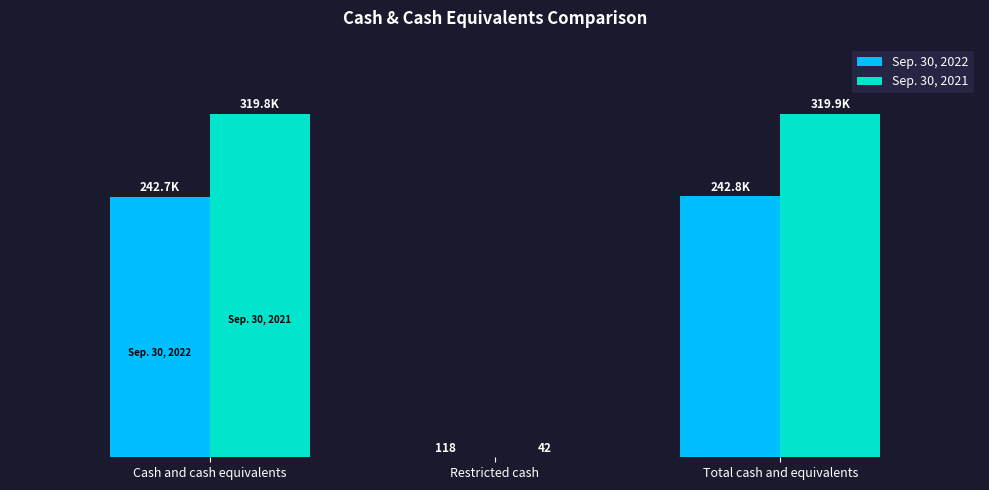

At which category is the sum across all series the highest?

Total cash and equivalents